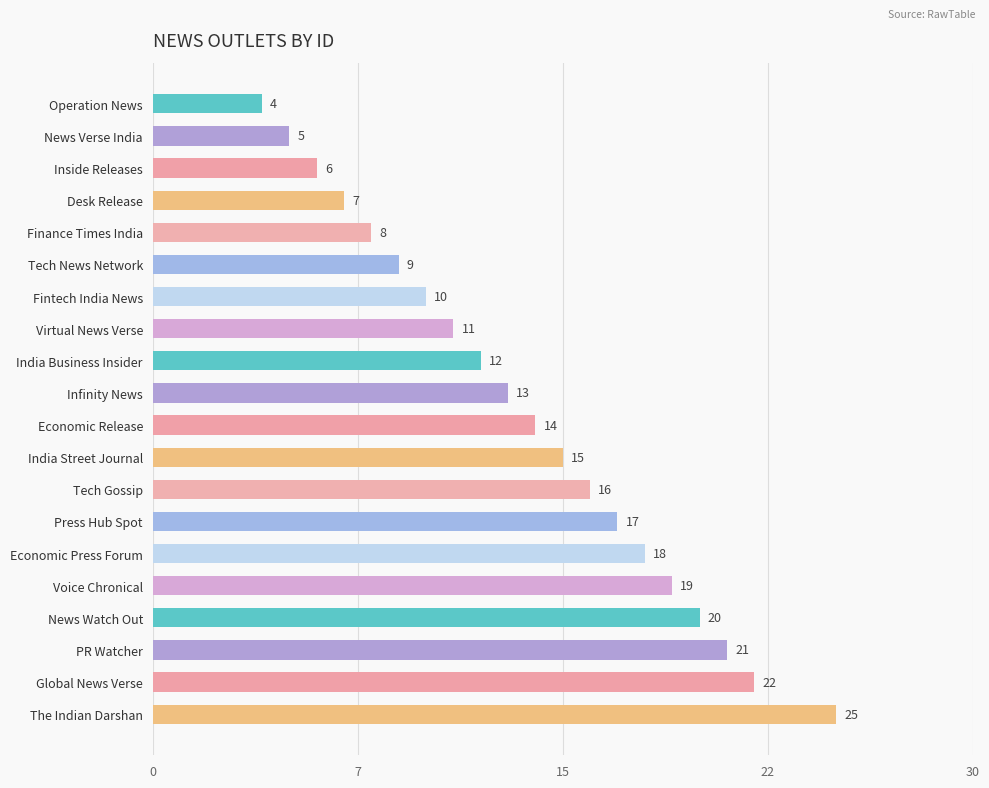

Which category has the highest value across all series?

The Indian Darshan